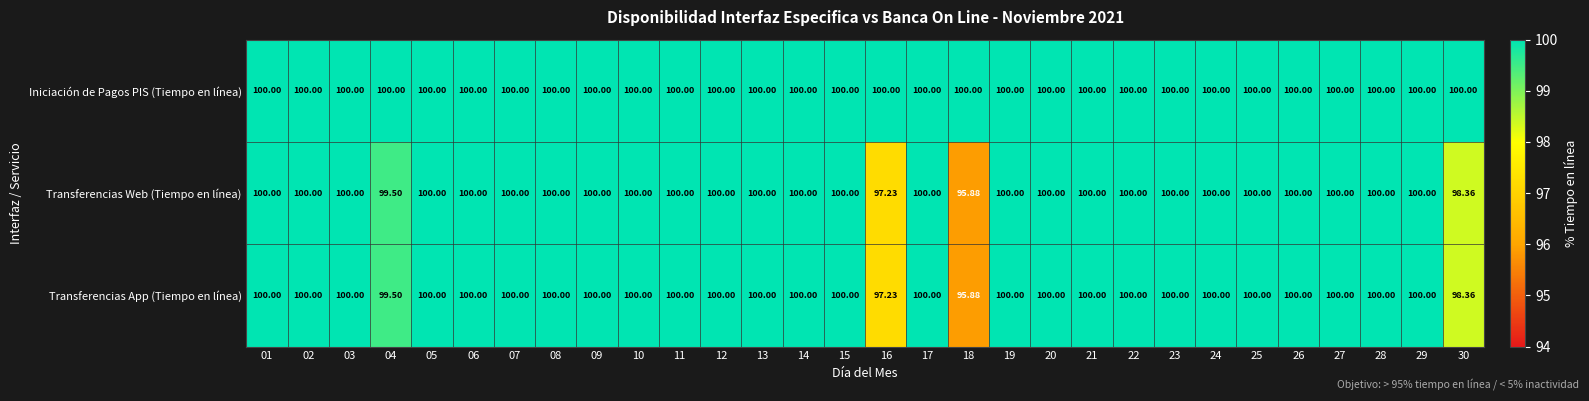

Reading left to right, extract all data points from this chart.

Iniciación de Pagos PIS (Tiempo en línea): 01=100.0	02=100.0	03=100.0	04=100.0	05=100.0	06=100.0	07=100.0	08=100.0	09=100.0	10=100.0	11=100.0	12=100.0	13=100.0	14=100.0	15=100.0	16=100.0	17=100.0	18=100.0	19=100.0	20=100.0	21=100.0	22=100.0	23=100.0	24=100.0	25=100.0	26=100.0	27=100.0	28=100.0	29=100.0	30=100.0
Transferencias Web (Tiempo en línea): 01=100.0	02=100.0	03=100.0	04=99.5	05=100.0	06=100.0	07=100.0	08=100.0	09=100.0	10=100.0	11=100.0	12=100.0	13=100.0	14=100.0	15=100.0	16=97.2	17=100.0	18=95.9	19=100.0	20=100.0	21=100.0	22=100.0	23=100.0	24=100.0	25=100.0	26=100.0	27=100.0	28=100.0	29=100.0	30=98.4
Transferencias App (Tiempo en línea): 01=100.0	02=100.0	03=100.0	04=99.5	05=100.0	06=100.0	07=100.0	08=100.0	09=100.0	10=100.0	11=100.0	12=100.0	13=100.0	14=100.0	15=100.0	16=97.2	17=100.0	18=95.9	19=100.0	20=100.0	21=100.0	22=100.0	23=100.0	24=100.0	25=100.0	26=100.0	27=100.0	28=100.0	29=100.0	30=98.4